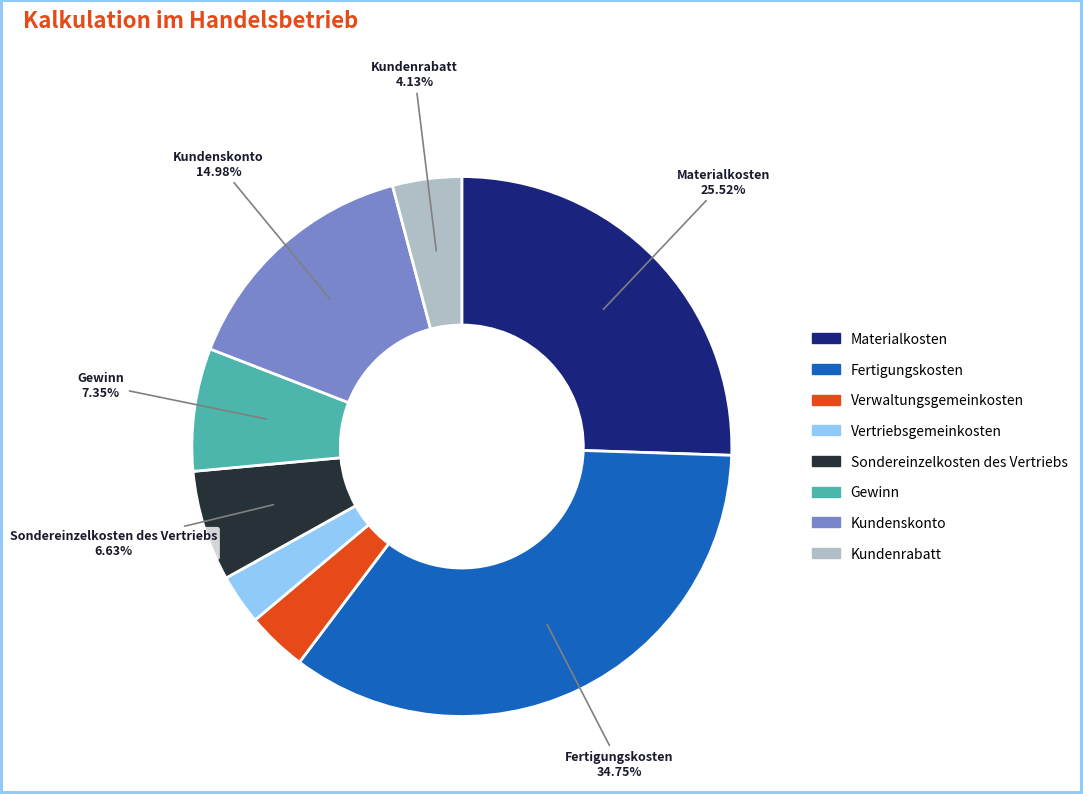

Is there a majority slice in this chart?

No